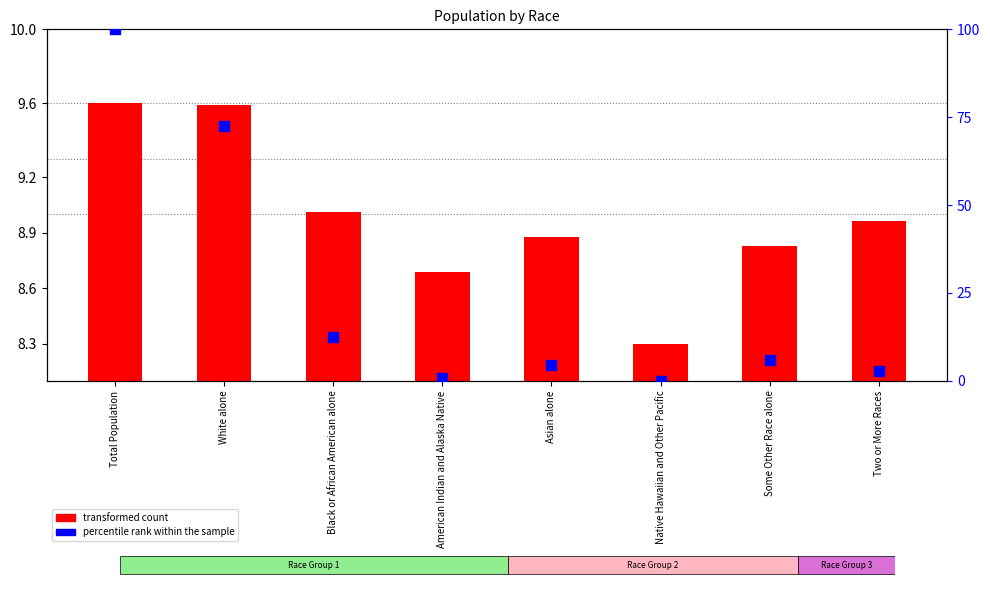

Which series has the largest total across all categories?

percentile rank within the sample